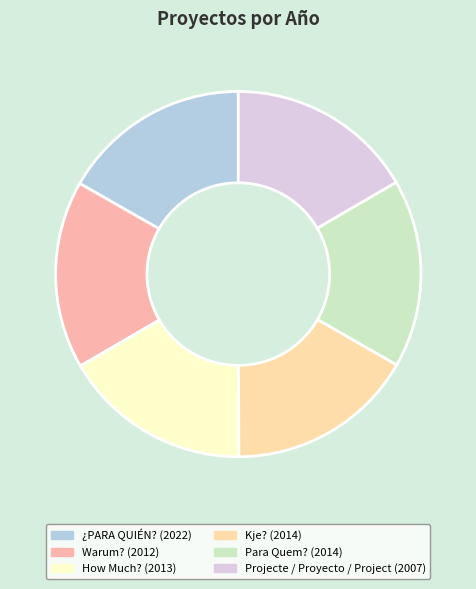

Does Projecte / Proyecto / Project represent more than half of the total?

No